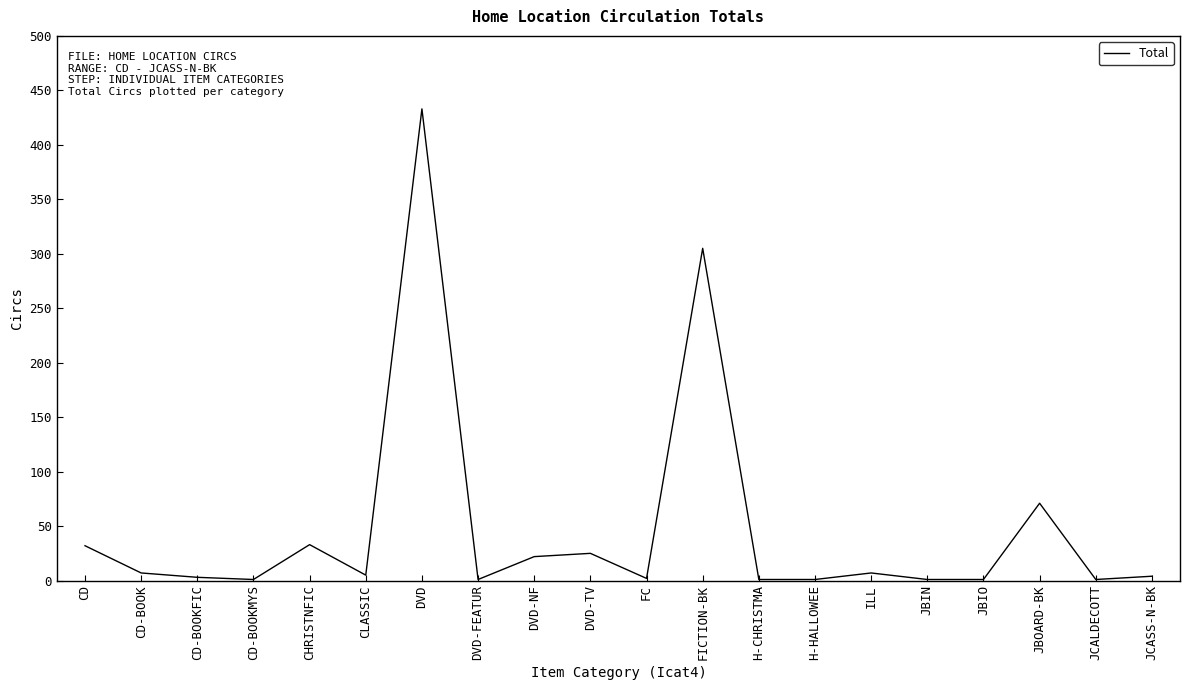

True or false: there are more than 1 points higher than both neighbors.

True